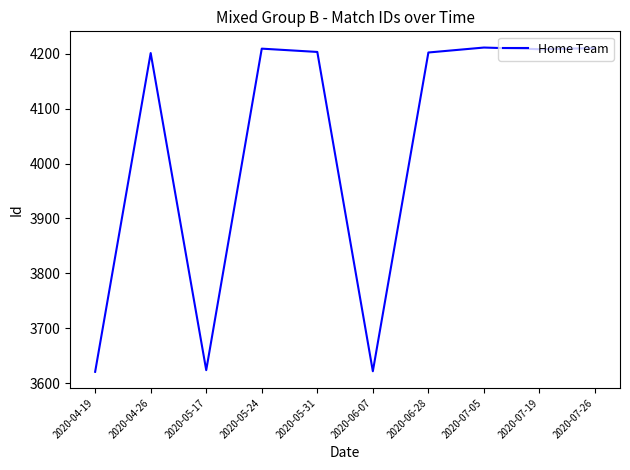

What is the maximum value shown in the chart?

4211